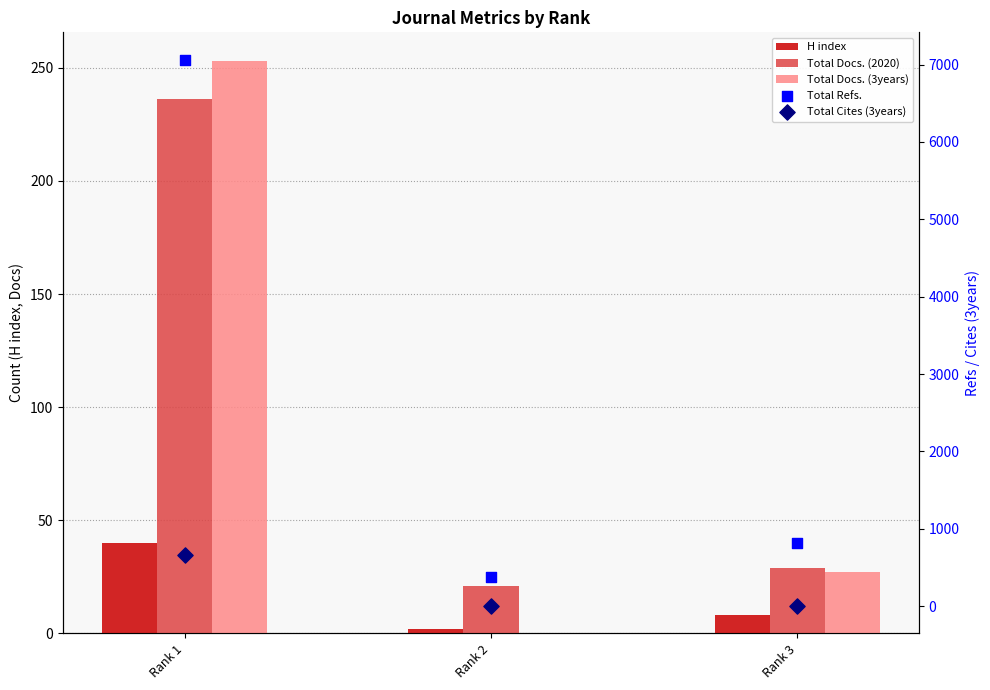

Which series has the largest total across all categories?

Total Refs.